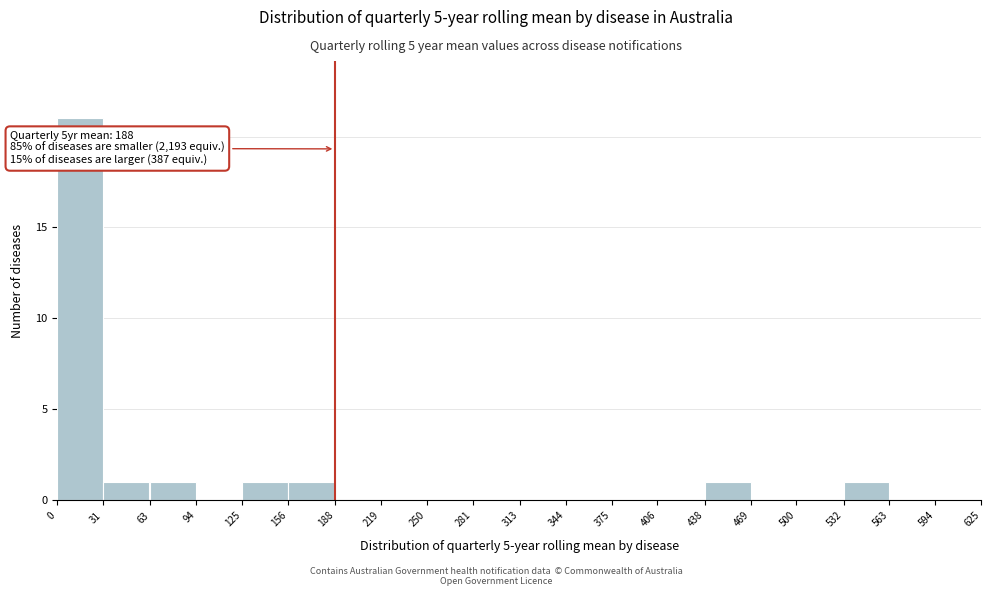

Which range on the x-axis has the tallest bar?

0 to 31